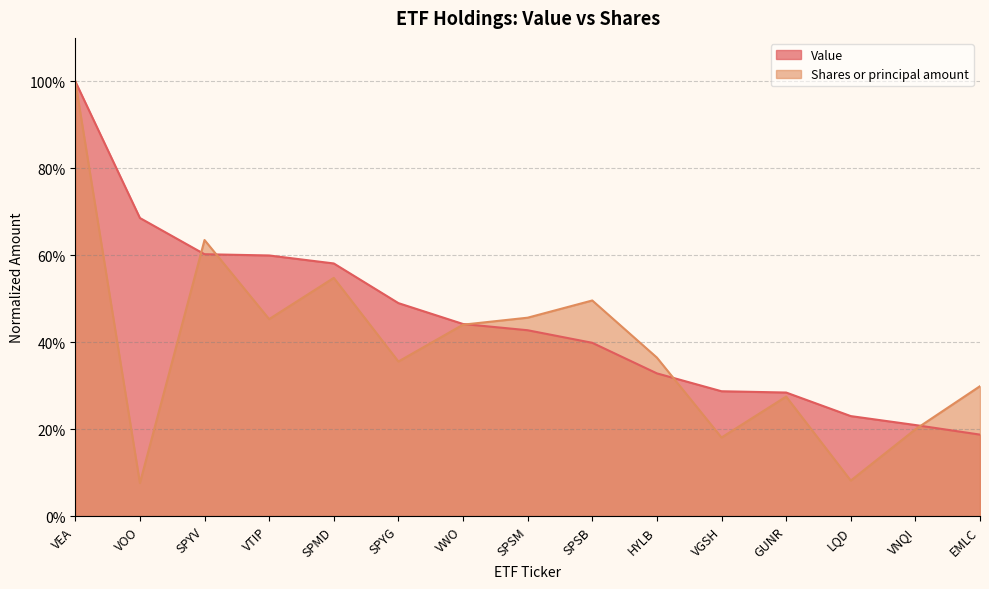

Reading left to right, transcribe all the data shown in this chart.

Value: 1.0	0.7	0.6	0.6	0.6	0.5	0.4	0.4	0.4	0.3	0.3	0.3	0.2	0.2	0.2
Shares or principal amount: 1.0	0.1	0.6	0.5	0.5	0.4	0.4	0.5	0.5	0.4	0.2	0.3	0.1	0.2	0.3